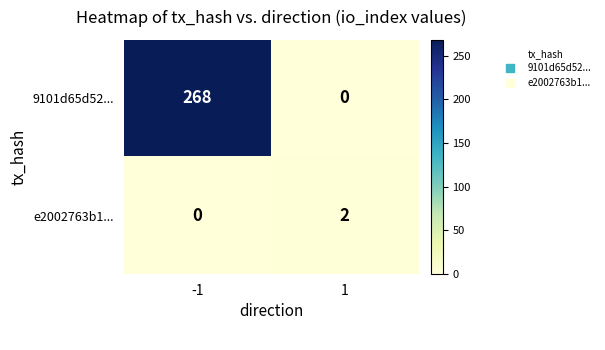

Which series has the largest range (max minus min)?

9101d65d52...